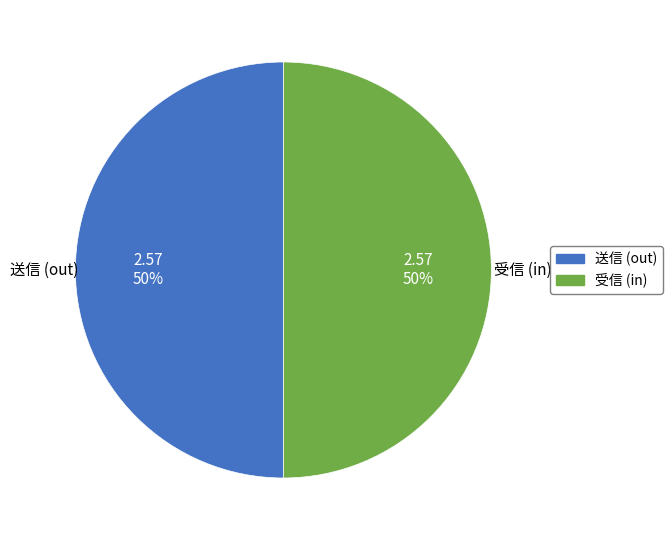

To the nearest percent, what is the average slice percentage?

50%